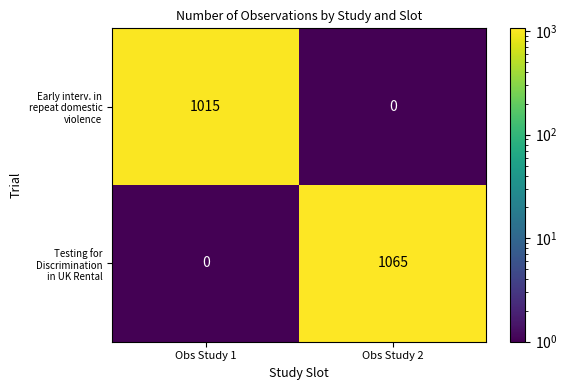

What is the difference between the highest and lowest values at Obs Study 1?

1015